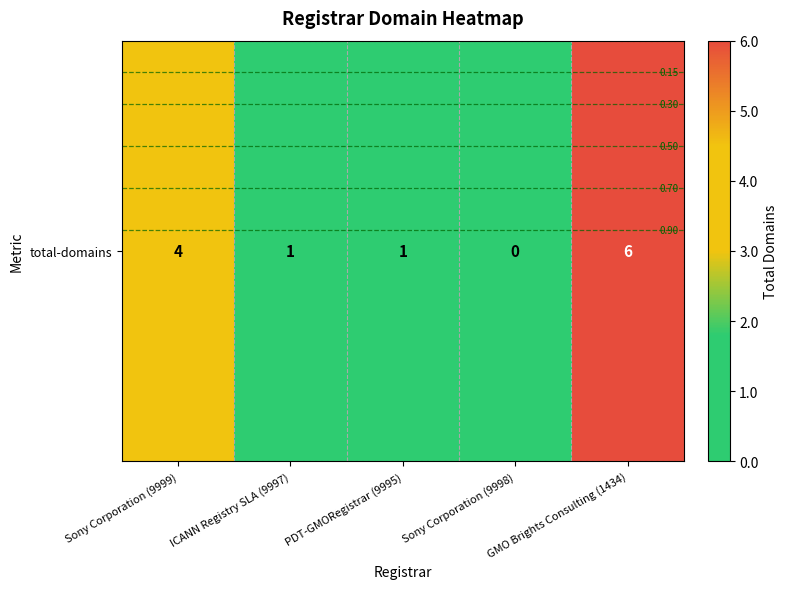

Which has a higher value, Sony Corporation (9998) or PDT-GMORegistrar (9995)?

PDT-GMORegistrar (9995)